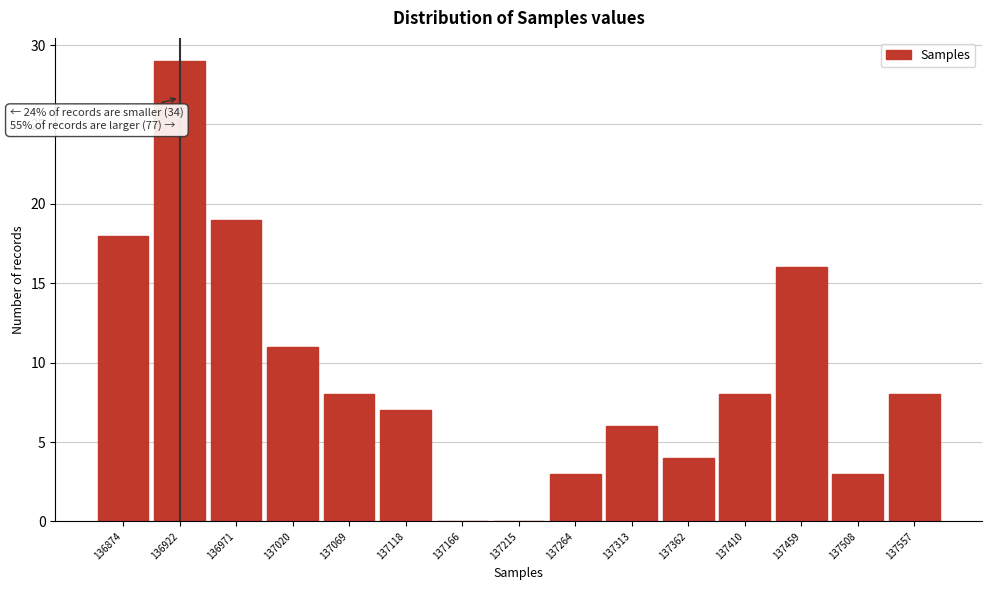

Reading left to right, list all the values displayed in this chart.

136874=18	136922=29	136971=19	137020=11	137069=8	137118=7	137166=0	137215=0	137264=3	137313=6	137362=4	137410=8	137459=16	137508=3	137557=8